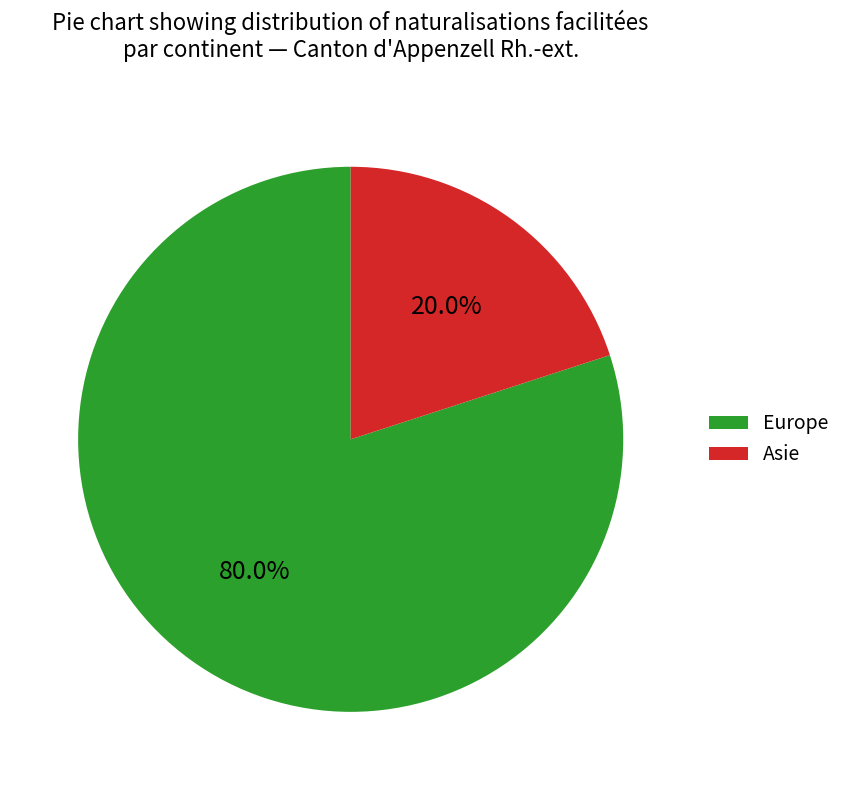

What percentage is the Asie slice, to the nearest percent?

20%